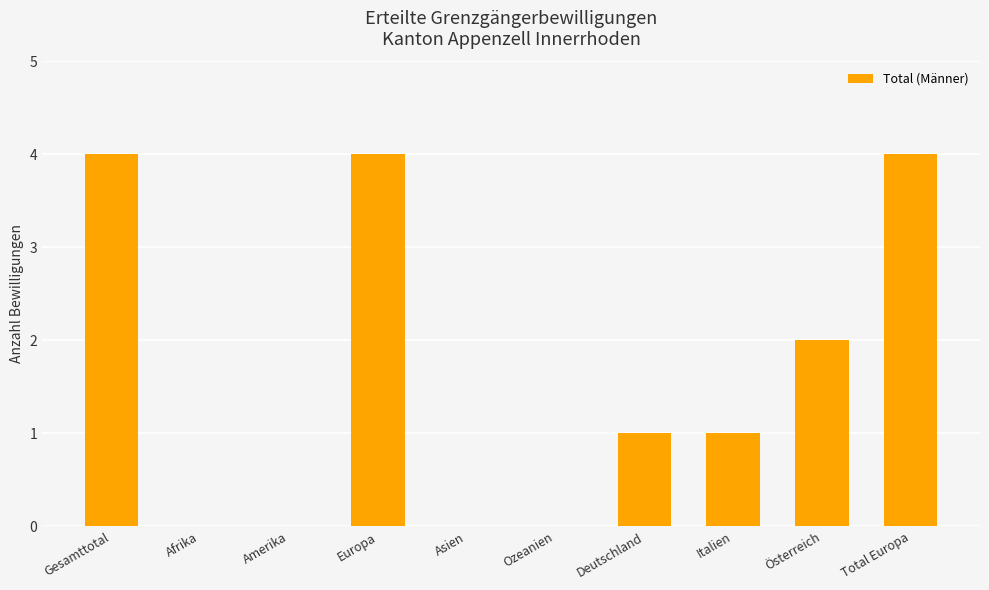

Approximately how many times larger is the value at Österreich compared to Total Europa?

0.5